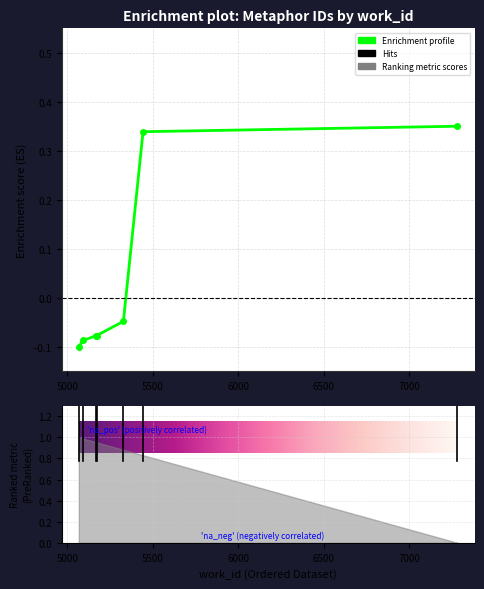

List the labels in order of value, smallest first.

5067, 5092, 5170, 5171, 5328, 5443, 7283